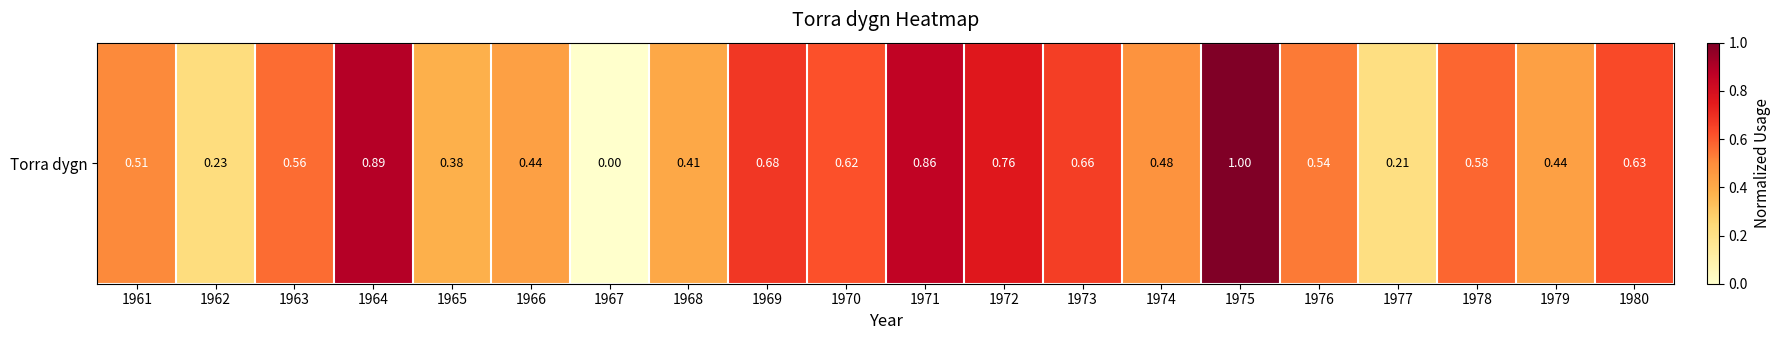

The chart shows a value of 0.4 at 1968. True or false?

True